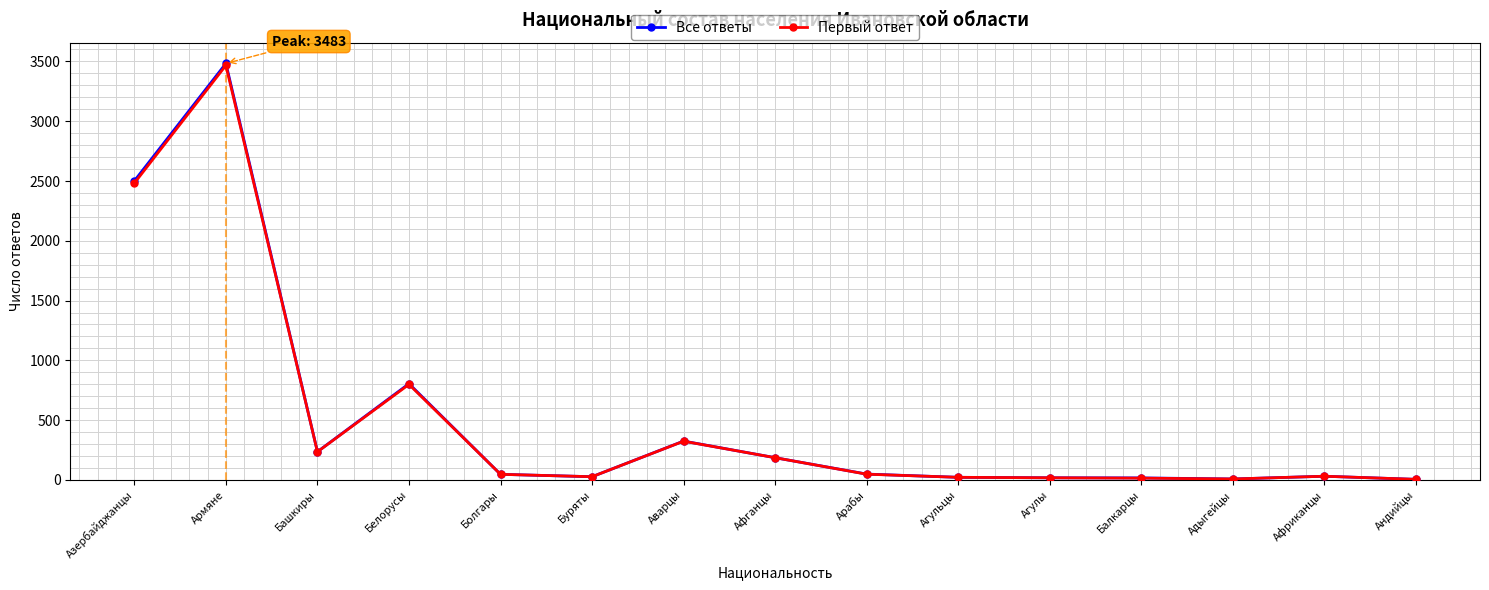

What is the minimum value shown in the chart?

5